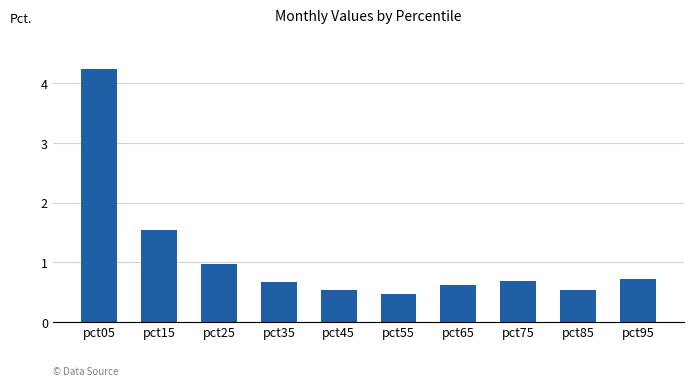

The chart shows a value of 0.9 at pct95. True or false?

False